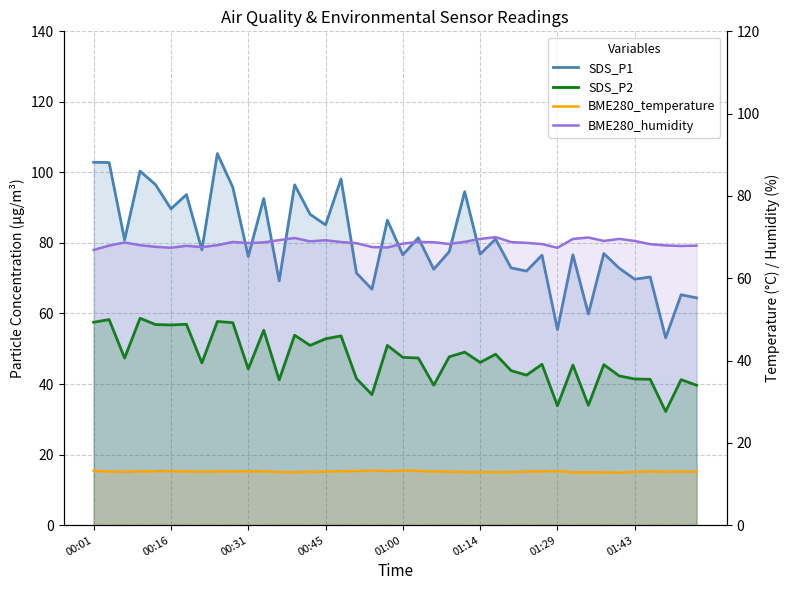

At 01:14, list the series in order from smallest to largest.

BME280_temperature, SDS_P2, BME280_humidity, SDS_P1